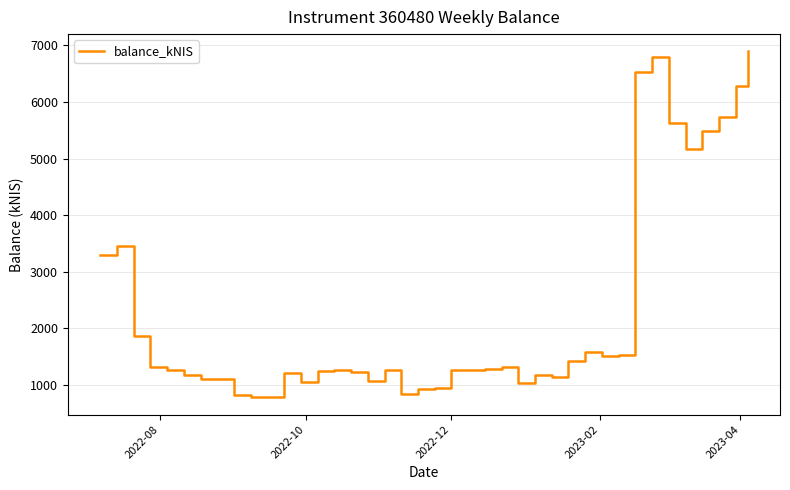

What is the smallest value displayed?

777.3